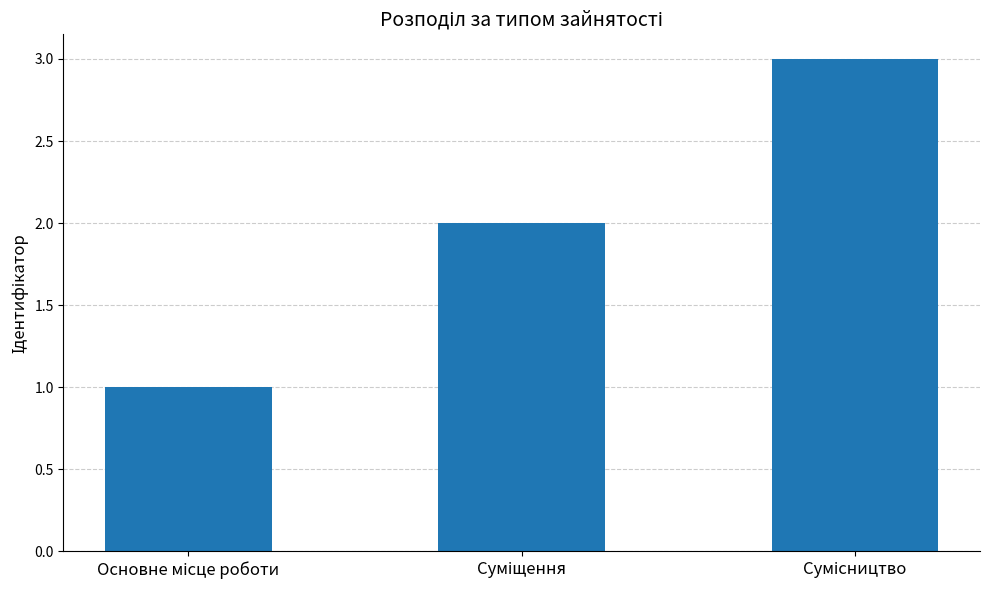

What is the maximum value shown in the chart?

3